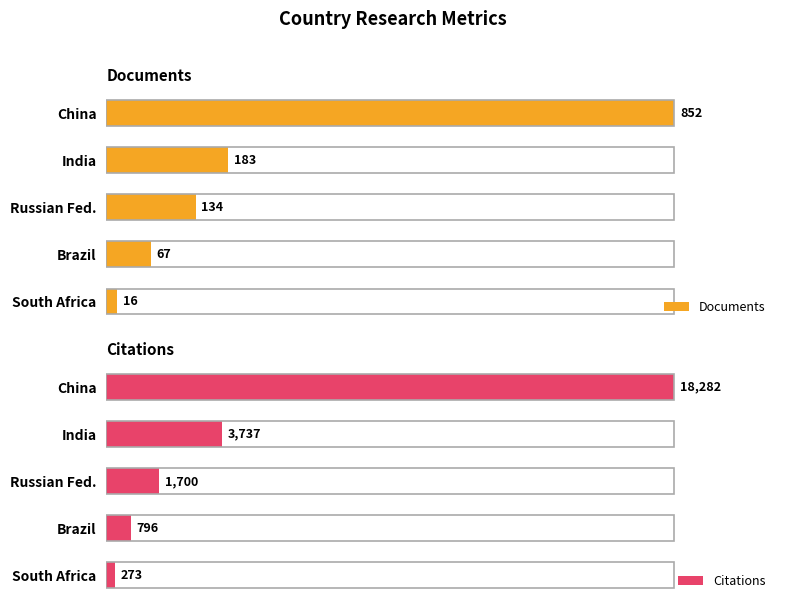

How many series are shown in this chart?

2